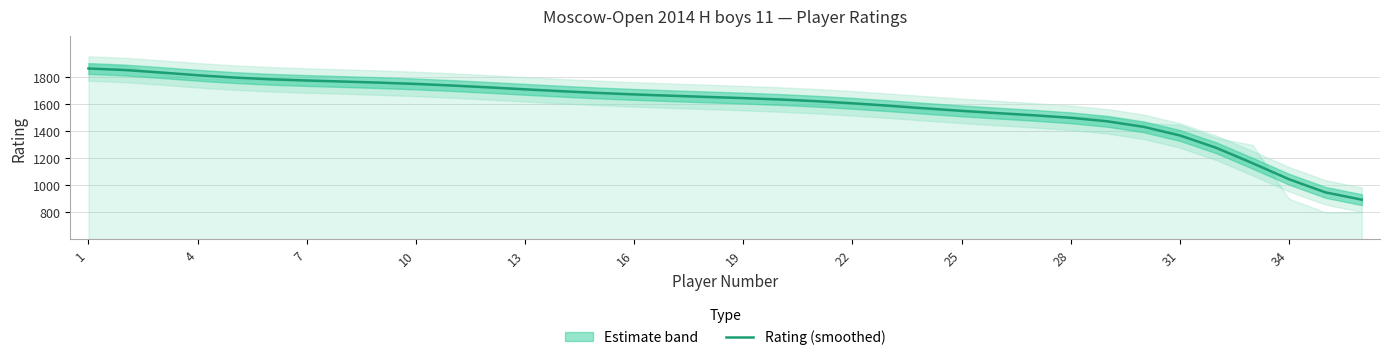

Between 12 and 7, which is larger?

7